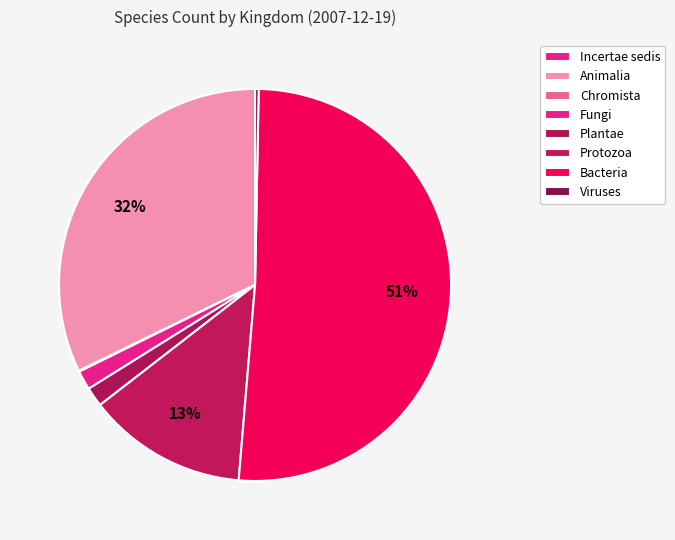

How many slices are in this pie chart?

8